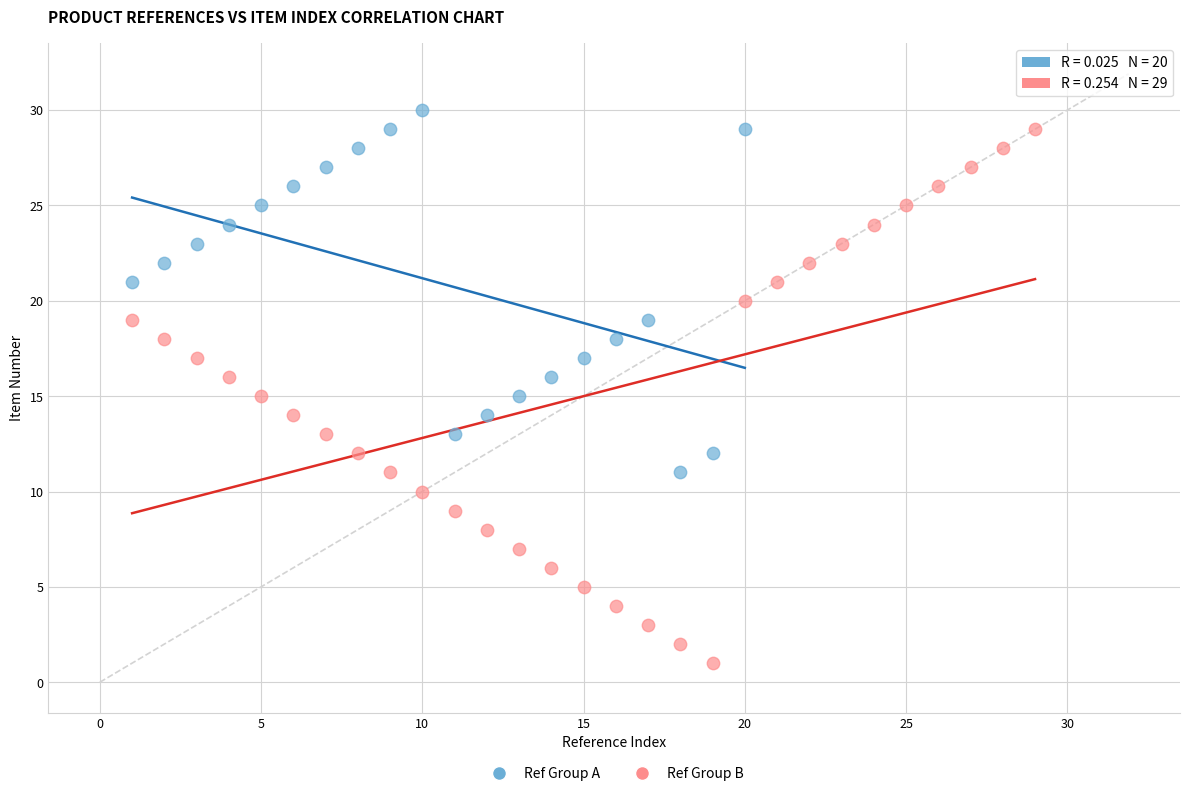

Which series has the largest Y range (max minus min)?

Ref Group B